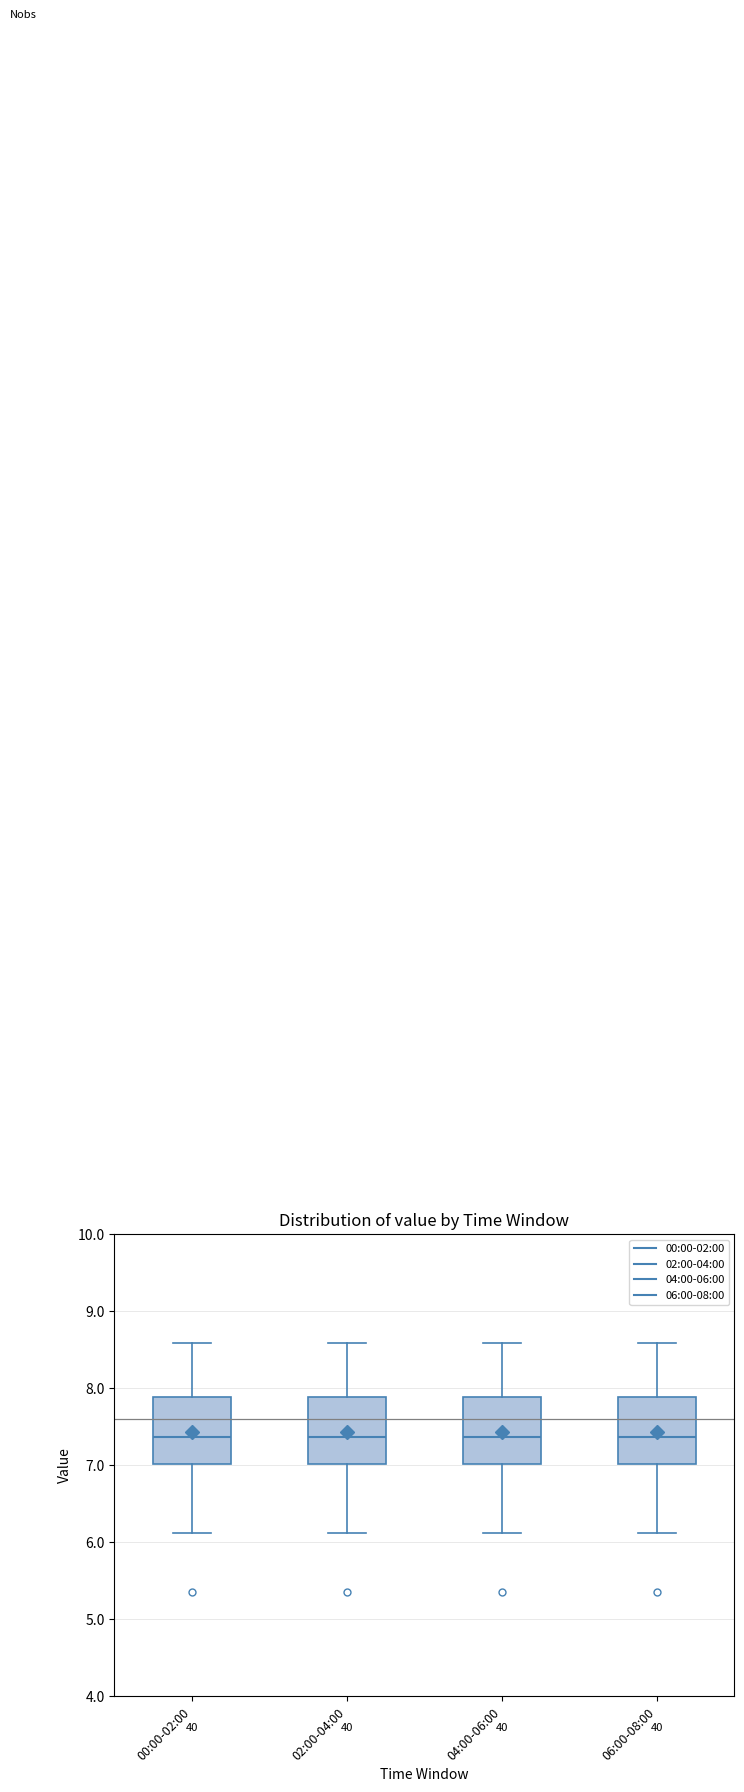

Where does the median line of the box for 02:00-04:00 sit on the y-axis? The values are not printed on the chart, so give them approximately, as read against the axis.

7.4